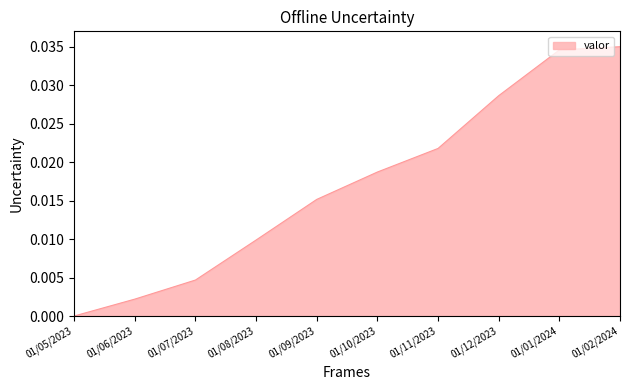

What position from the left is 01/06/2023?

2